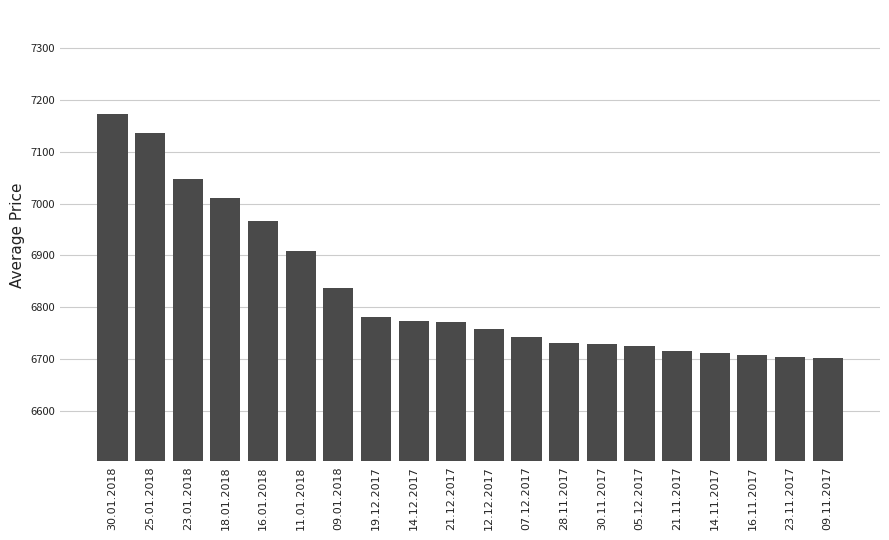

What is the change in value from 09.01.2018 to 28.11.2017?

-105